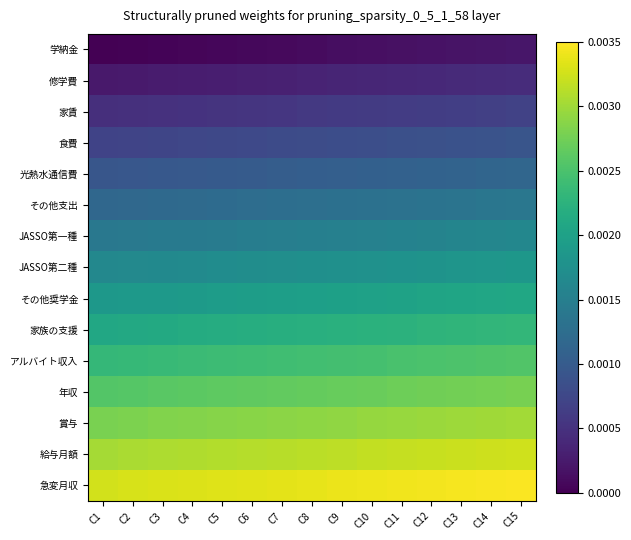

Reading left to right, transcribe all the data shown in this chart.

学納金: C1=0.0	C2=0.0	C3=0.0	C4=0.0	C5=0.0	C6=0.0	C7=0.0	C8=0.0	C9=0.0	C10=0.0	C11=0.0	C12=0.0	C13=0.0	C14=0.0	C15=0.0
修学費: C1=0.0	C2=0.0	C3=0.0	C4=0.0	C5=0.0	C6=0.0	C7=0.0	C8=0.0	C9=0.0	C10=0.0	C11=0.0	C12=0.0	C13=0.0	C14=0.0	C15=0.0
家賃: C1=0.0	C2=0.0	C3=0.0	C4=0.0	C5=0.0	C6=0.0	C7=0.0	C8=0.0	C9=0.0	C10=0.0	C11=0.0	C12=0.0	C13=0.0	C14=0.0	C15=0.0
食費: C1=0.0	C2=0.0	C3=0.0	C4=0.0	C5=0.0	C6=0.0	C7=0.0	C8=0.0	C9=0.0	C10=0.0	C11=0.0	C12=0.0	C13=0.0	C14=0.0	C15=0.0
光熱水通信費: C1=0.0	C2=0.0	C3=0.0	C4=0.0	C5=0.0	C6=0.0	C7=0.0	C8=0.0	C9=0.0	C10=0.0	C11=0.0	C12=0.0	C13=0.0	C14=0.0	C15=0.0
その他支出: C1=0.0	C2=0.0	C3=0.0	C4=0.0	C5=0.0	C6=0.0	C7=0.0	C8=0.0	C9=0.0	C10=0.0	C11=0.0	C12=0.0	C13=0.0	C14=0.0	C15=0.0
JASSO第一種: C1=0.0	C2=0.0	C3=0.0	C4=0.0	C5=0.0	C6=0.0	C7=0.0	C8=0.0	C9=0.0	C10=0.0	C11=0.0	C12=0.0	C13=0.0	C14=0.0	C15=0.0
JASSO第二種: C1=0.0	C2=0.0	C3=0.0	C4=0.0	C5=0.0	C6=0.0	C7=0.0	C8=0.0	C9=0.0	C10=0.0	C11=0.0	C12=0.0	C13=0.0	C14=0.0	C15=0.0
その他奨学金: C1=0.0	C2=0.0	C3=0.0	C4=0.0	C5=0.0	C6=0.0	C7=0.0	C8=0.0	C9=0.0	C10=0.0	C11=0.0	C12=0.0	C13=0.0	C14=0.0	C15=0.0
家族の支援: C1=0.0	C2=0.0	C3=0.0	C4=0.0	C5=0.0	C6=0.0	C7=0.0	C8=0.0	C9=0.0	C10=0.0	C11=0.0	C12=0.0	C13=0.0	C14=0.0	C15=0.0
アルバイト収入: C1=0.0	C2=0.0	C3=0.0	C4=0.0	C5=0.0	C6=0.0	C7=0.0	C8=0.0	C9=0.0	C10=0.0	C11=0.0	C12=0.0	C13=0.0	C14=0.0	C15=0.0
年収: C1=0.0	C2=0.0	C3=0.0	C4=0.0	C5=0.0	C6=0.0	C7=0.0	C8=0.0	C9=0.0	C10=0.0	C11=0.0	C12=0.0	C13=0.0	C14=0.0	C15=0.0
賞与: C1=0.0	C2=0.0	C3=0.0	C4=0.0	C5=0.0	C6=0.0	C7=0.0	C8=0.0	C9=0.0	C10=0.0	C11=0.0	C12=0.0	C13=0.0	C14=0.0	C15=0.0
給与月額: C1=0.0	C2=0.0	C3=0.0	C4=0.0	C5=0.0	C6=0.0	C7=0.0	C8=0.0	C9=0.0	C10=0.0	C11=0.0	C12=0.0	C13=0.0	C14=0.0	C15=0.0
急変月収: C1=0.0	C2=0.0	C3=0.0	C4=0.0	C5=0.0	C6=0.0	C7=0.0	C8=0.0	C9=0.0	C10=0.0	C11=0.0	C12=0.0	C13=0.0	C14=0.0	C15=0.0